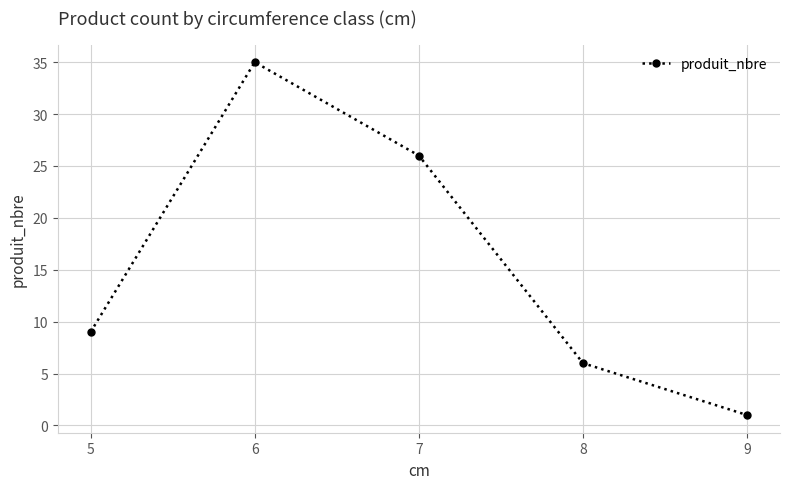

How many values are below 9?

2